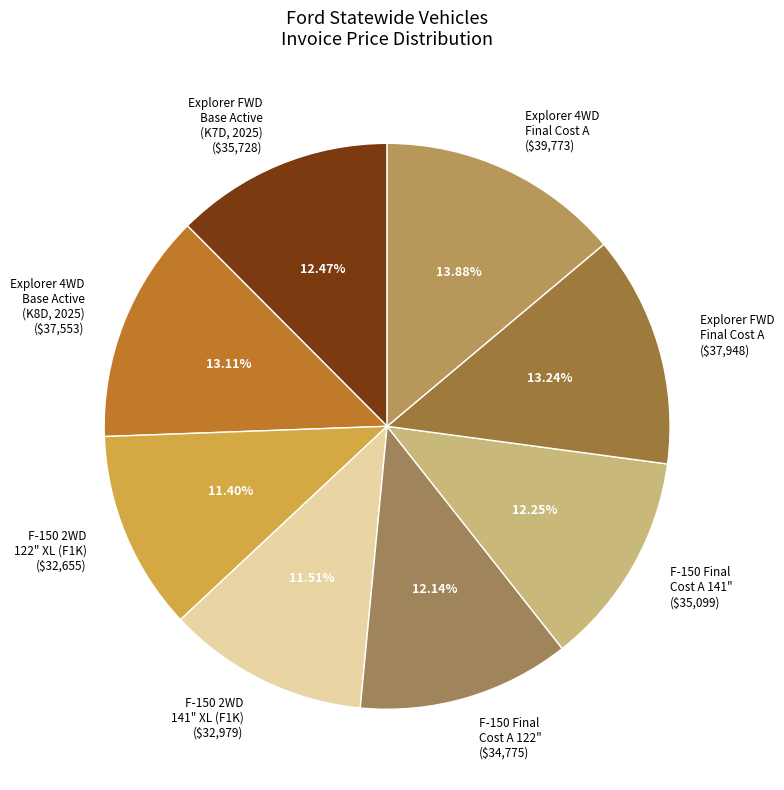

Is F-150 Final Cost A 122" ($34,775) the majority of the pie?

No